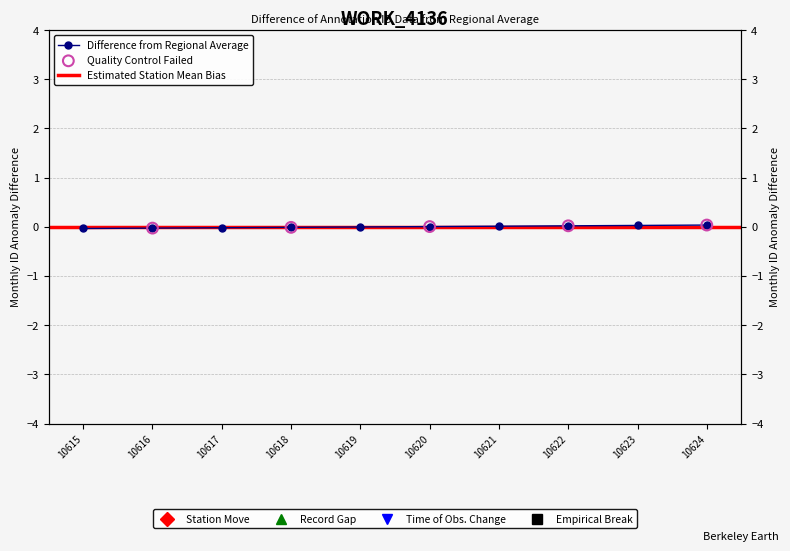

Between 10617 and 10619, which is larger?

10619